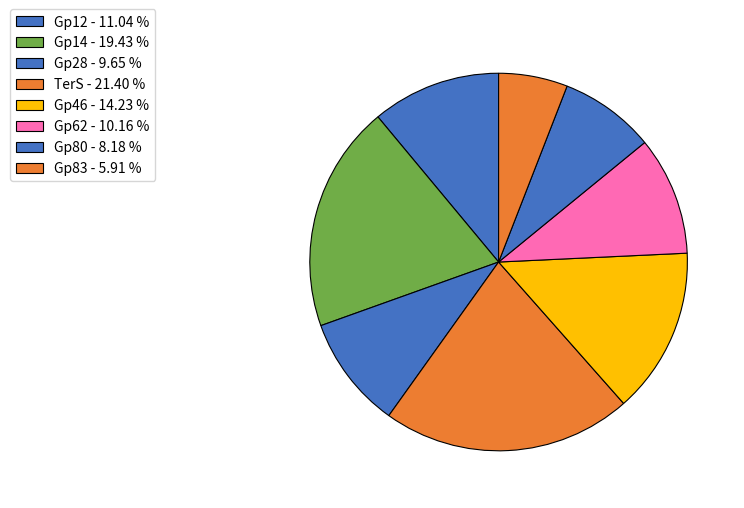

To the nearest percent, what percentage of the pie is Gp46?

14%